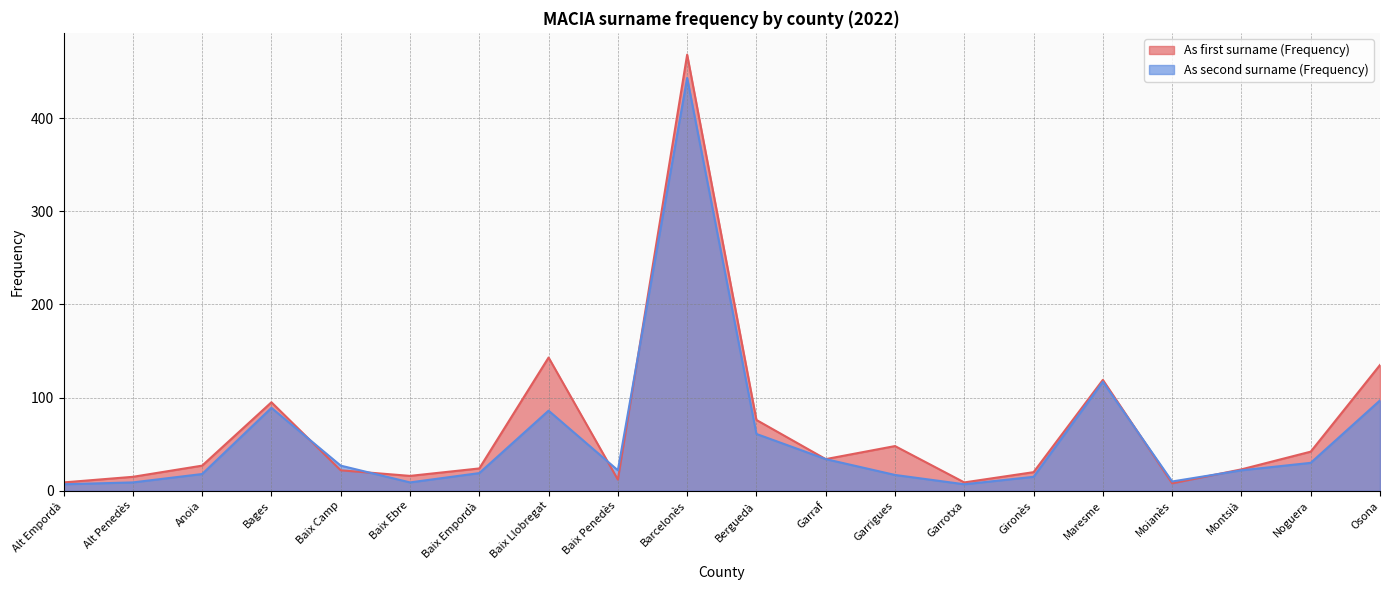

At how many categories does at least one series exceed 172?

1